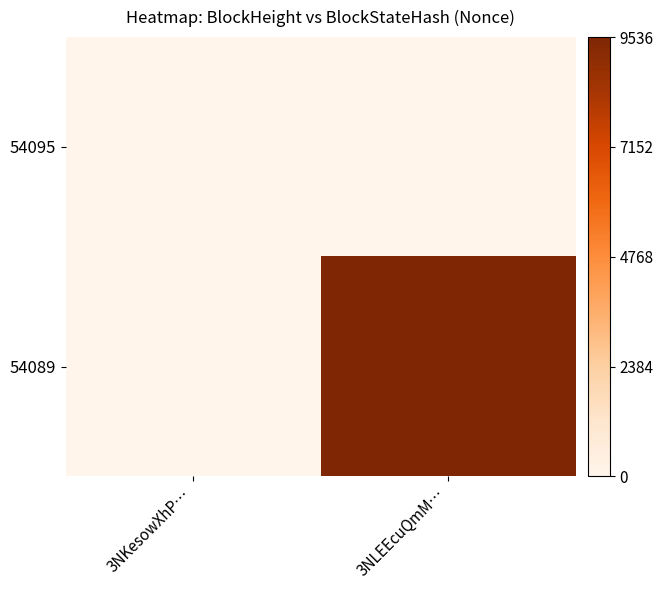

Reading left to right, what are all the values shown in this chart?

54095: 3NKesowXhP…=0	3NLEEcuQmM…=0
54089: 3NKesowXhP…=0	3NLEEcuQmM…=9536